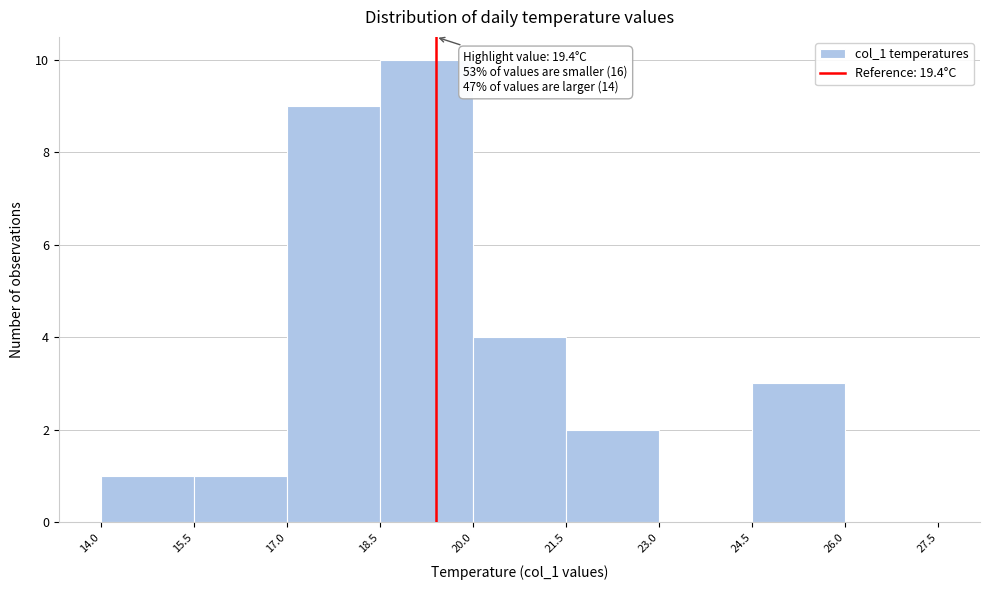

Over which range of the x-axis is the bar tallest?

18.5 to 20.0